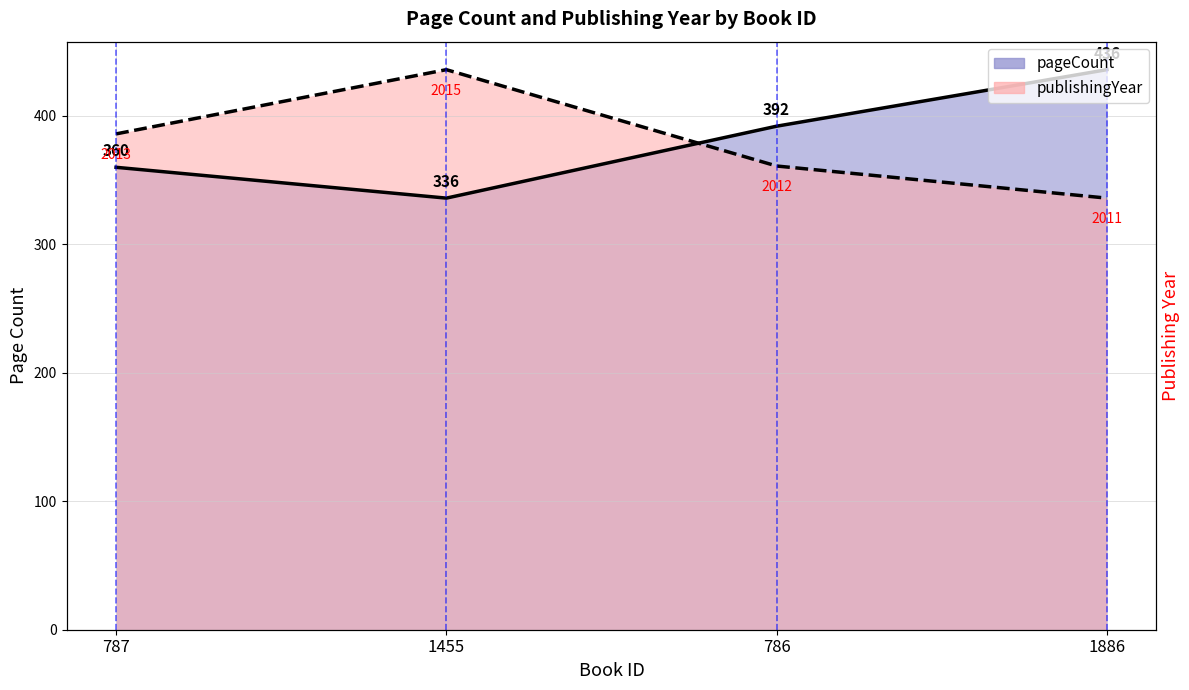

What is the smallest value displayed?

336